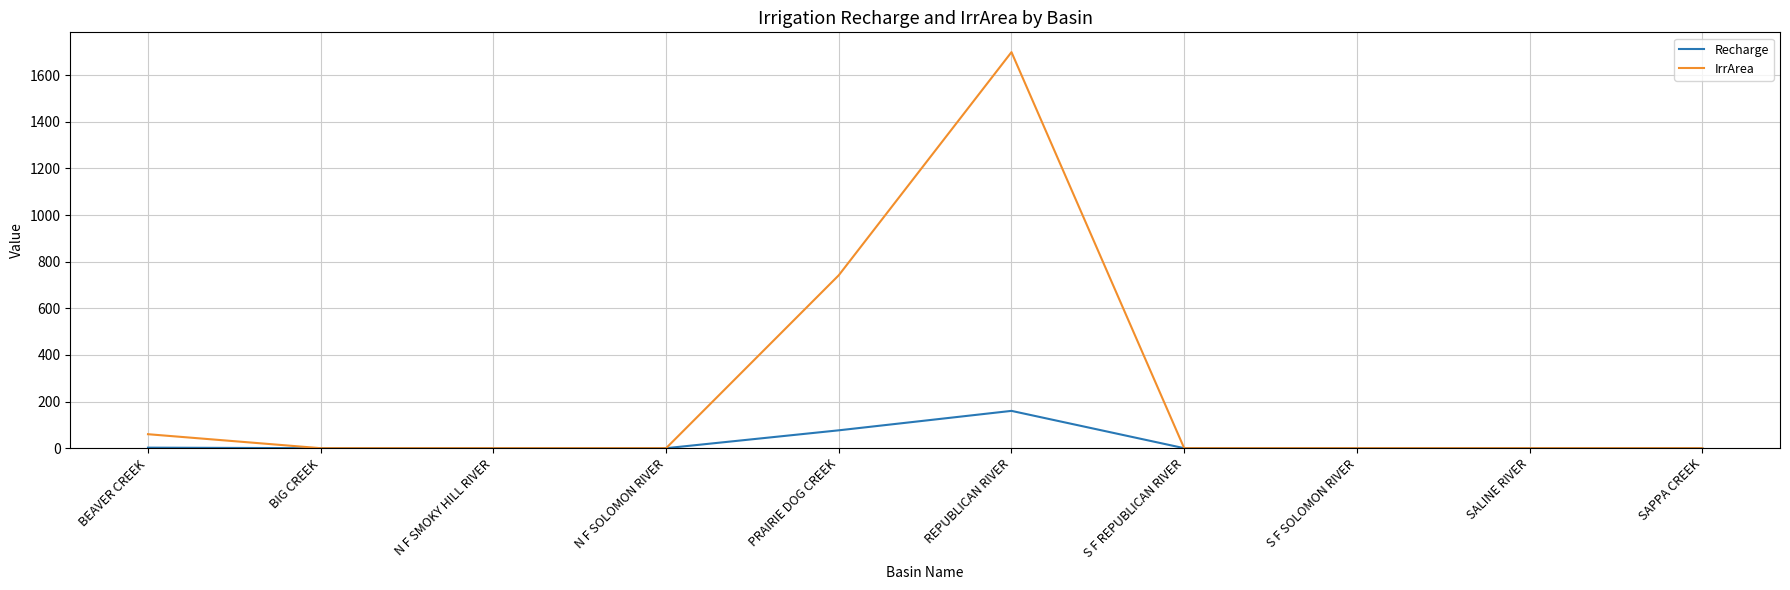

Rank the series by their average value, from lowest to highest.

Recharge, IrrArea